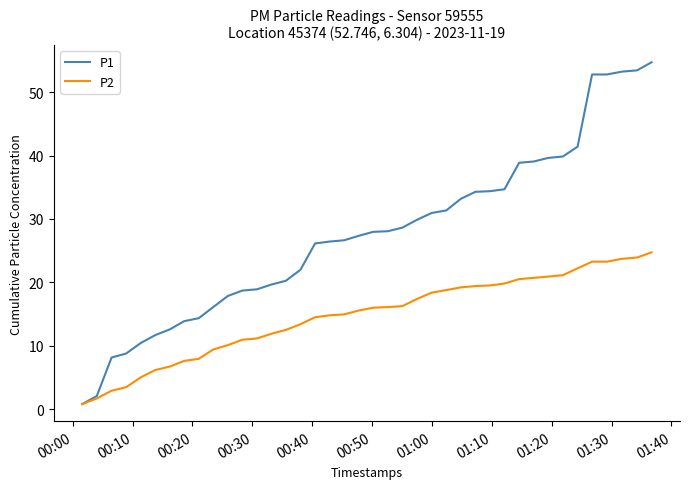

Which series has the widest spread of values?

P1